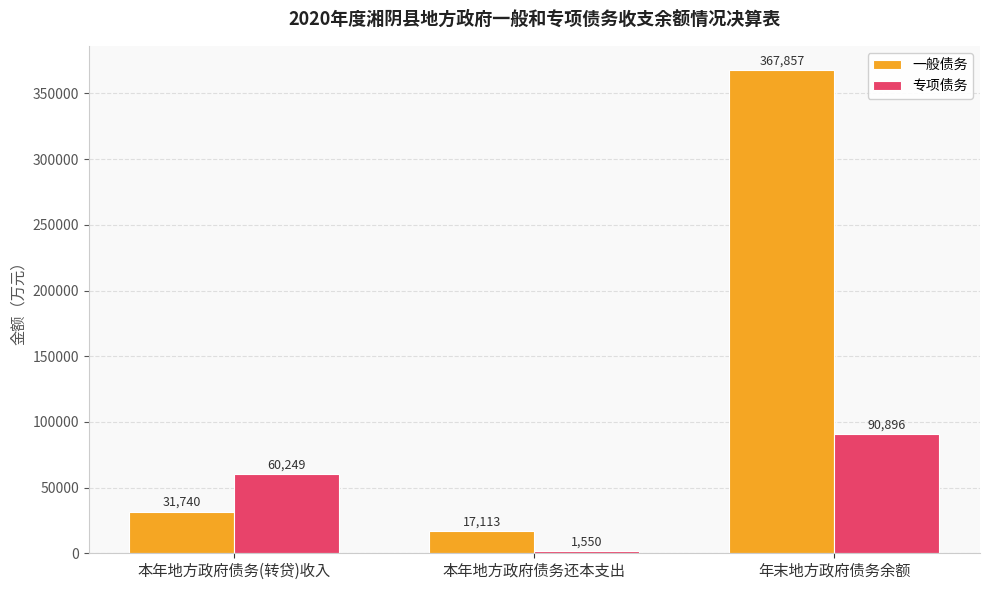

Reading right to left, transcribe all the data shown in this chart.

一般债务: 年末地方政府债务余额=367857	本年地方政府债务还本支出=17113	本年地方政府债务(转贷)收入=31740
专项债务: 年末地方政府债务余额=90896	本年地方政府债务还本支出=1550	本年地方政府债务(转贷)收入=60249